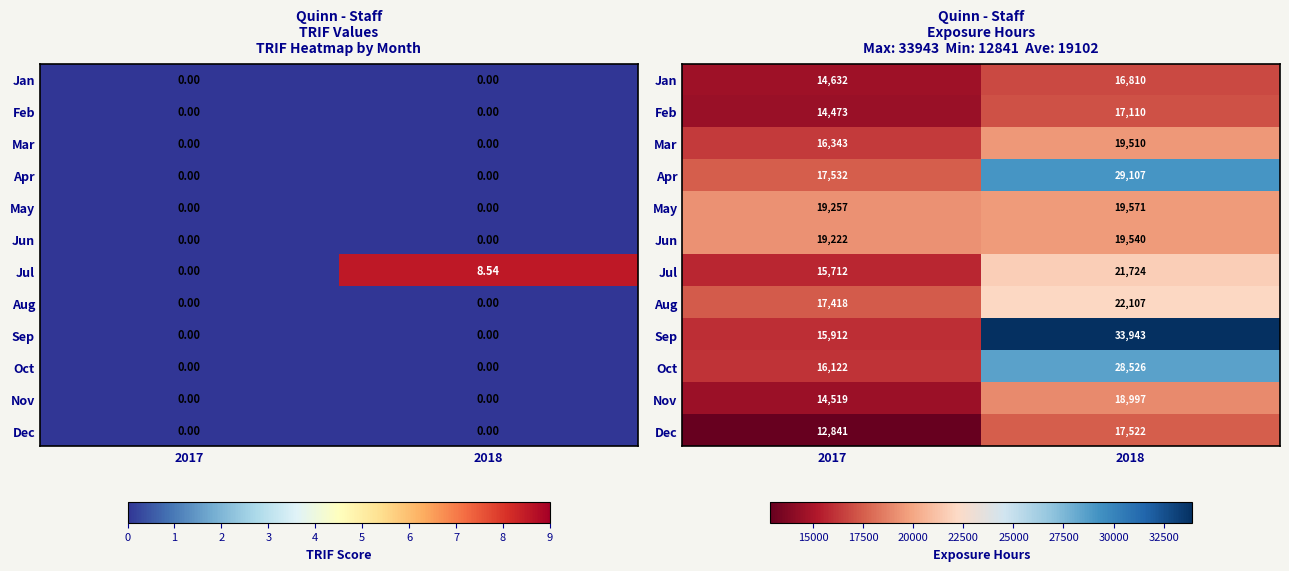

The value of Jul at 2018 is 21724. True or false?

True